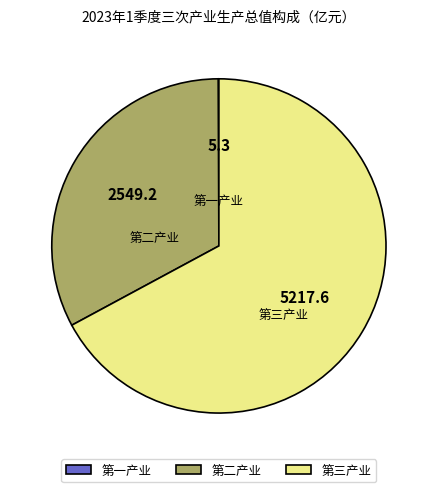

Which slice represents more than half of the pie?

第三产业